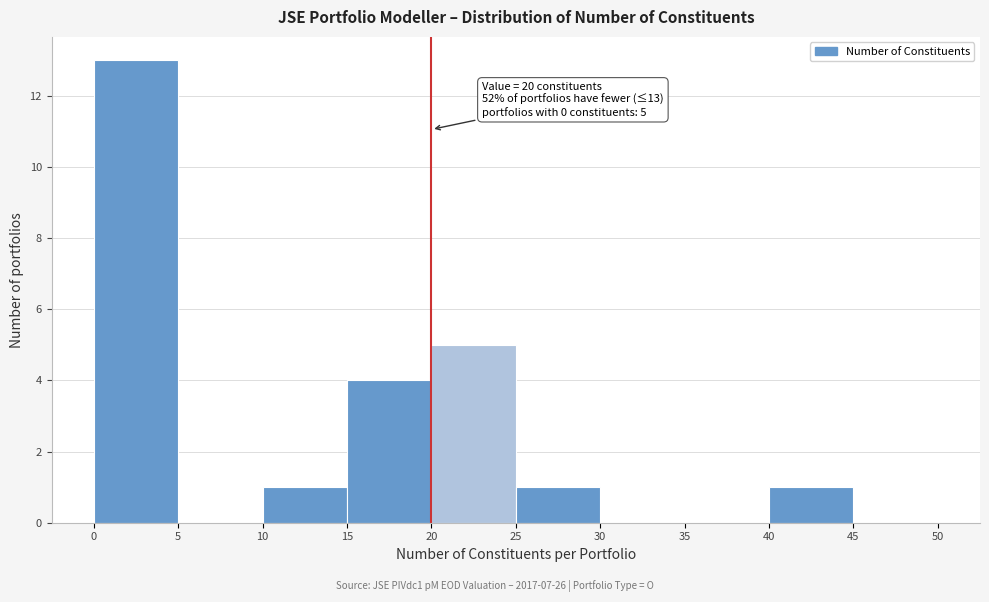

Which range on the x-axis has the tallest bar?

0 to 5